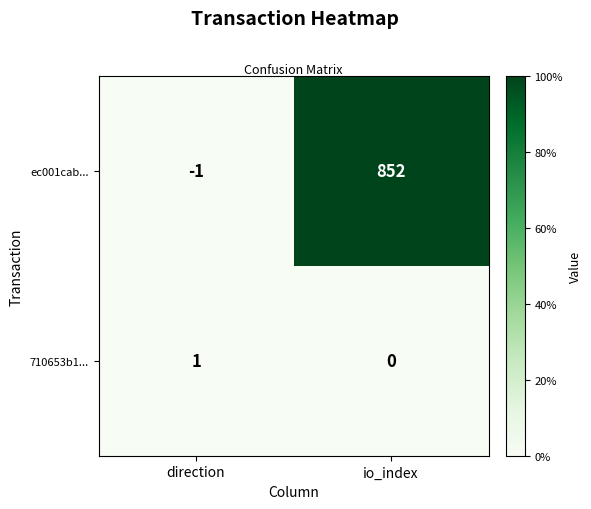

True or false: ec001cab... has a value of 1250 at io_index.

False